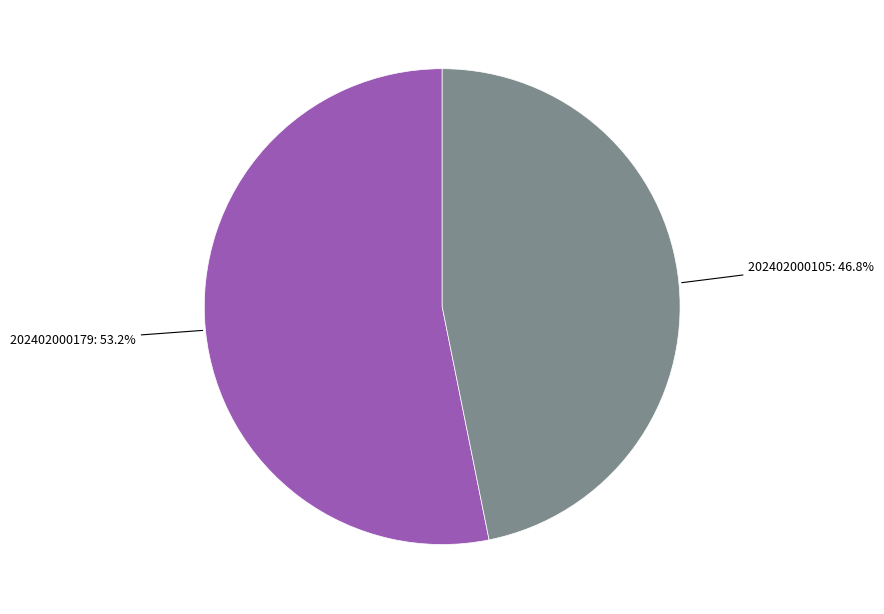

To the nearest percent, what portion does 202402000105 represent?

47%